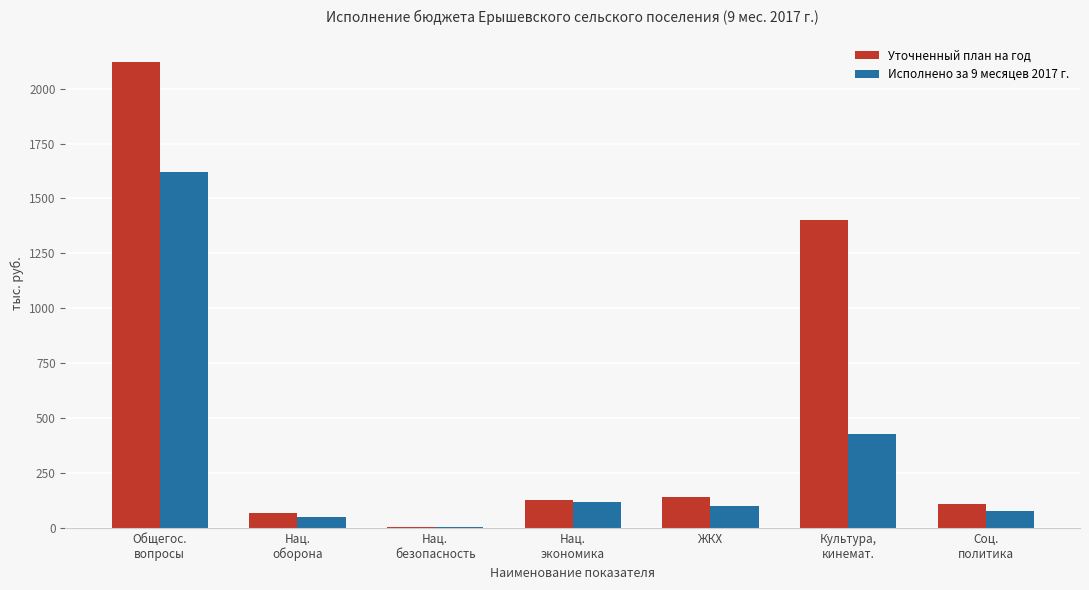

The Исполнено за 9 месяцев 2017 г. series shows 98.1 at ЖКХ. True or false?

True